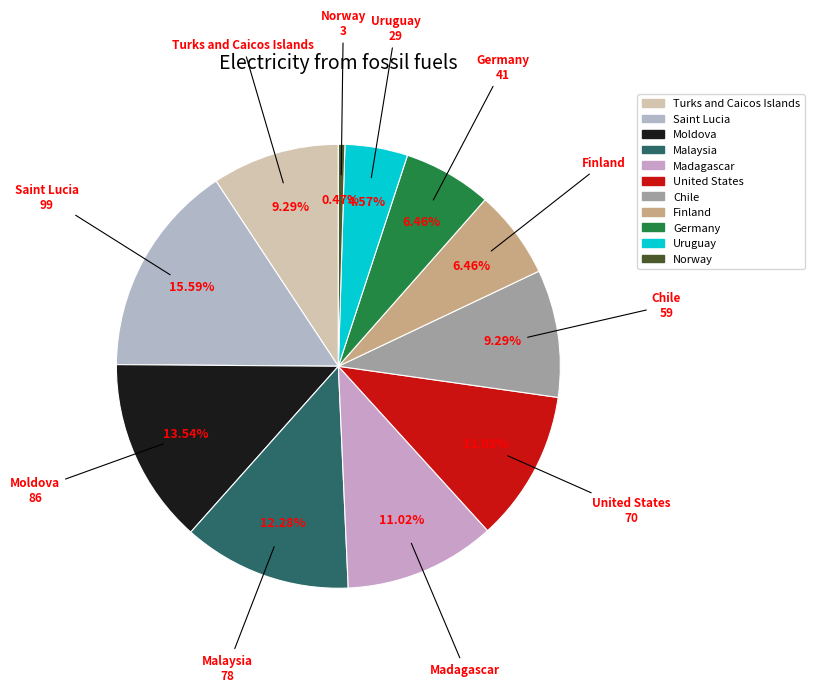

To the nearest percent, what is the difference between the largest and smallest slice percentages?

15%